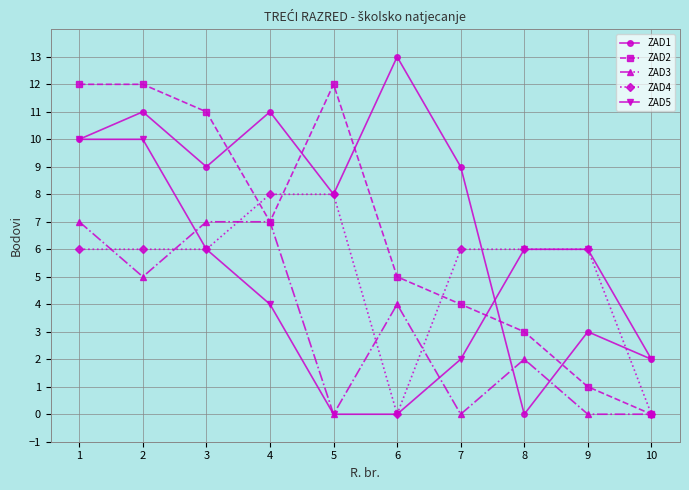

Rank the series at 7 from highest to lowest value.

ZAD1, ZAD4, ZAD2, ZAD5, ZAD3